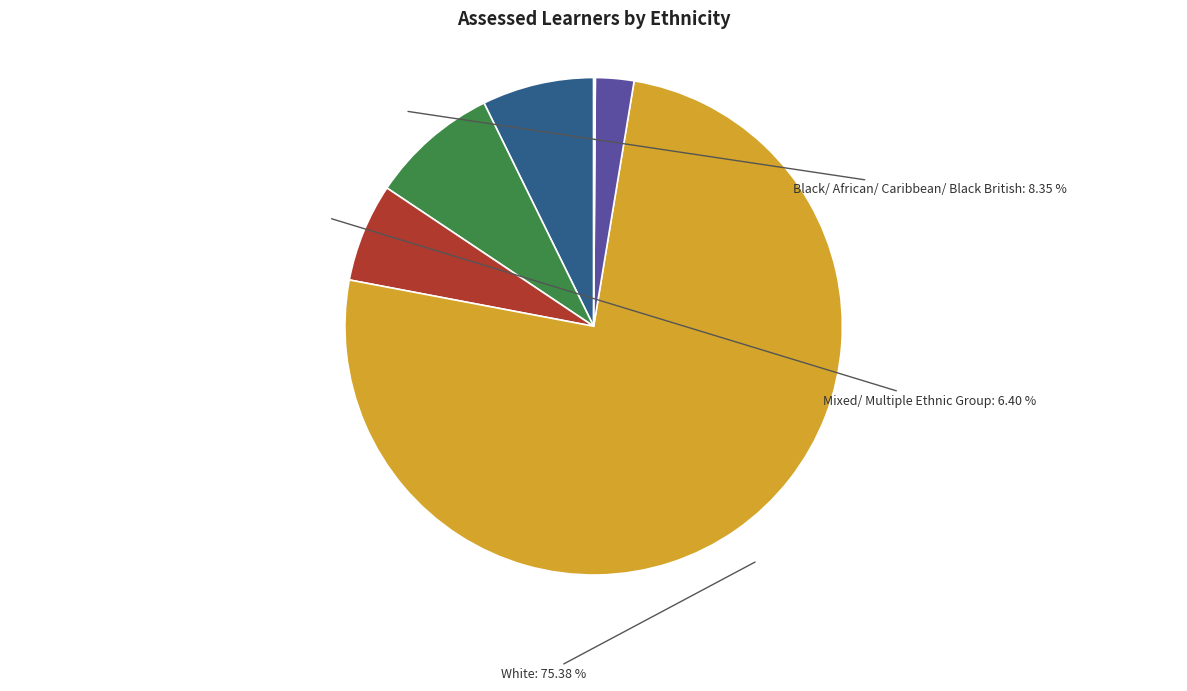

Does any single category account for the majority?

Yes